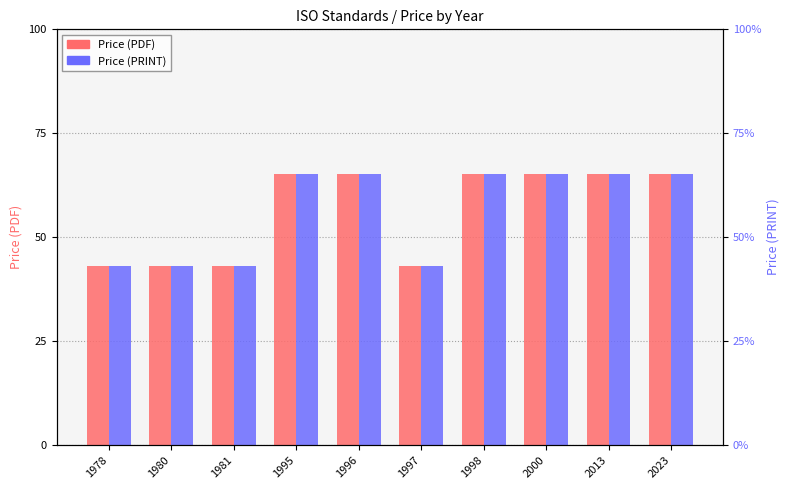

How many bars are there in each group?

2